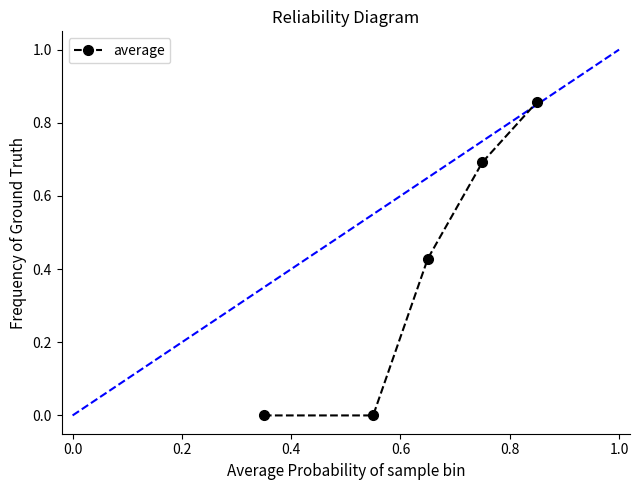

The value at 0.6 is 1.0. True or false?

False